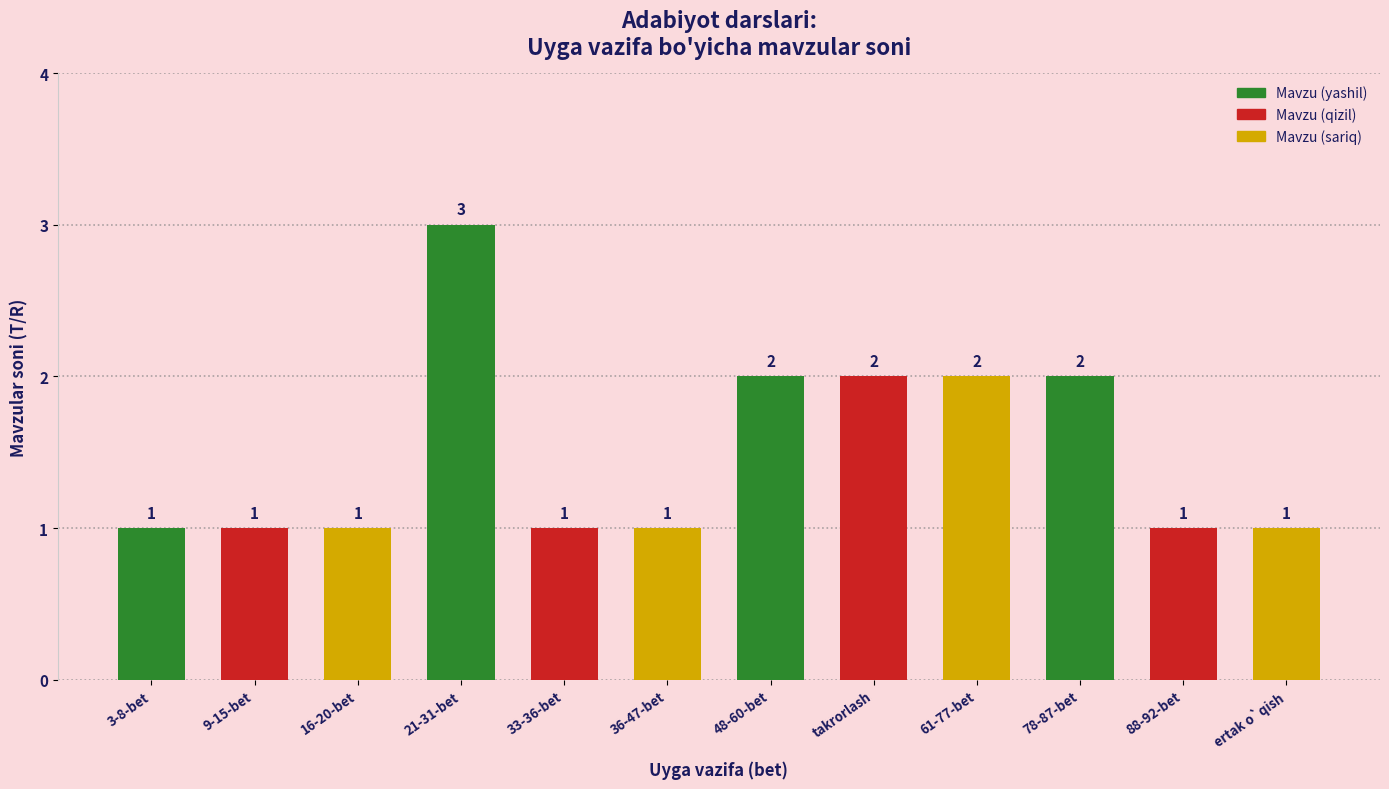

Does the chart contain any negative values?

No